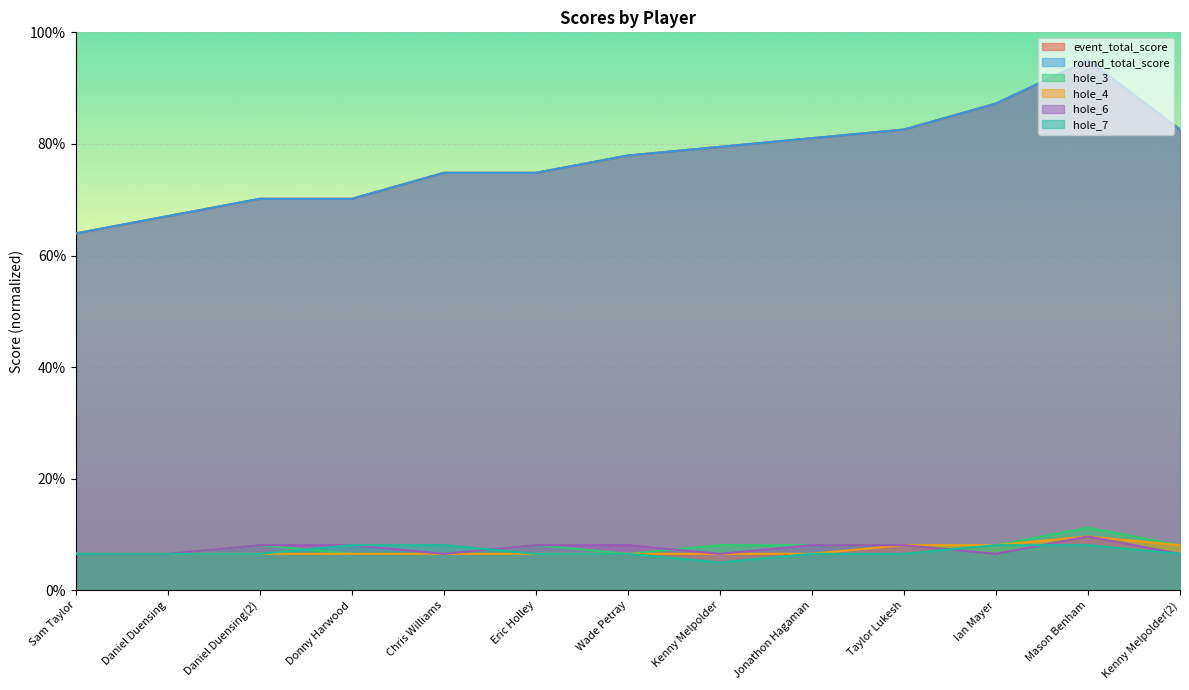

The event_total_score series shows 70.2 at Daniel Duensing(2). True or false?

True